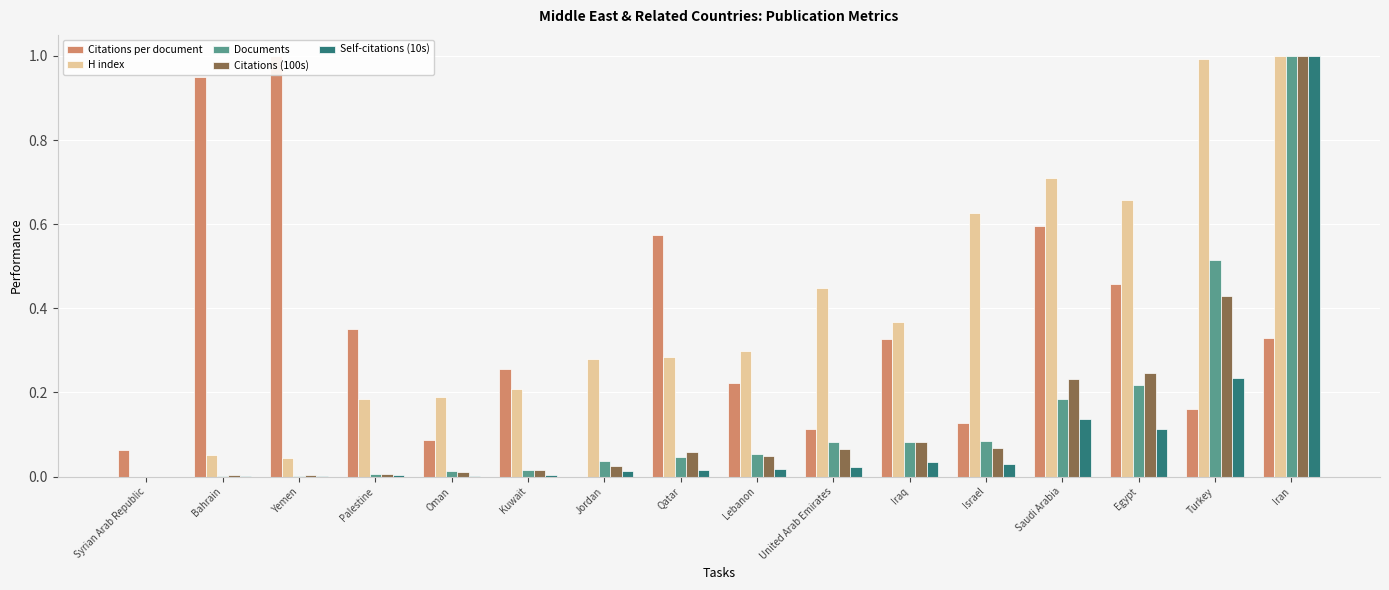

What are all the series names shown in the legend?

Citations per document, H index, Documents, Citations (100s), Self-citations (10s)